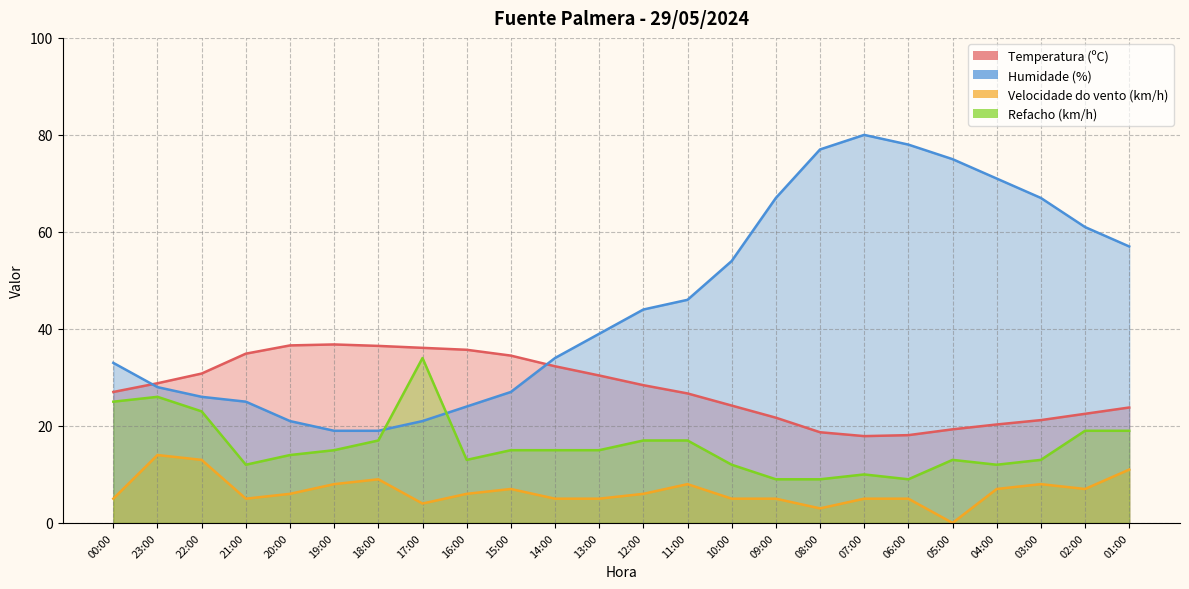

Rank the series by their average value, from lowest to highest.

Velocidade do vento (km/h), Refacho (km/h), Temperatura (ºC), Humidade (%)